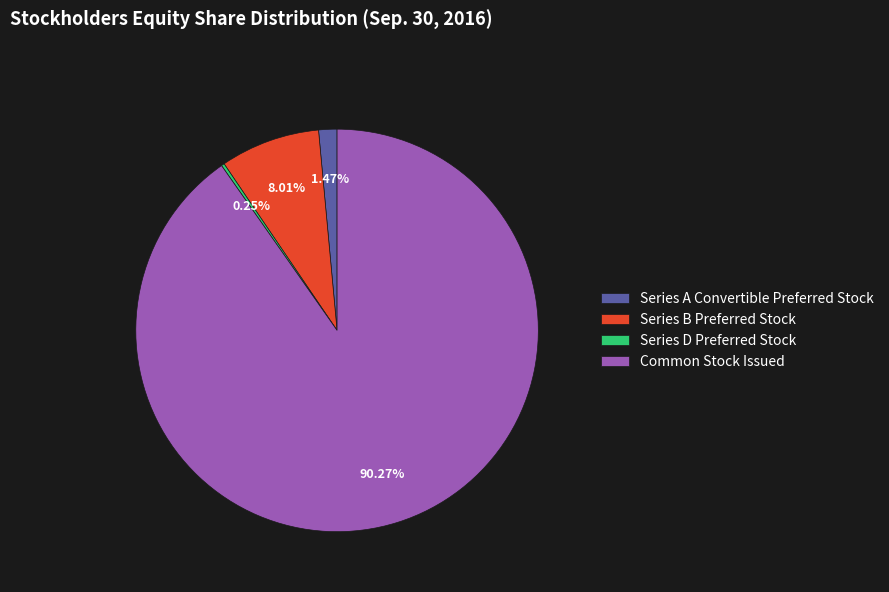

Is the sum of Series B Preferred Stock and Series A Convertible Preferred Stock greater than half?

No